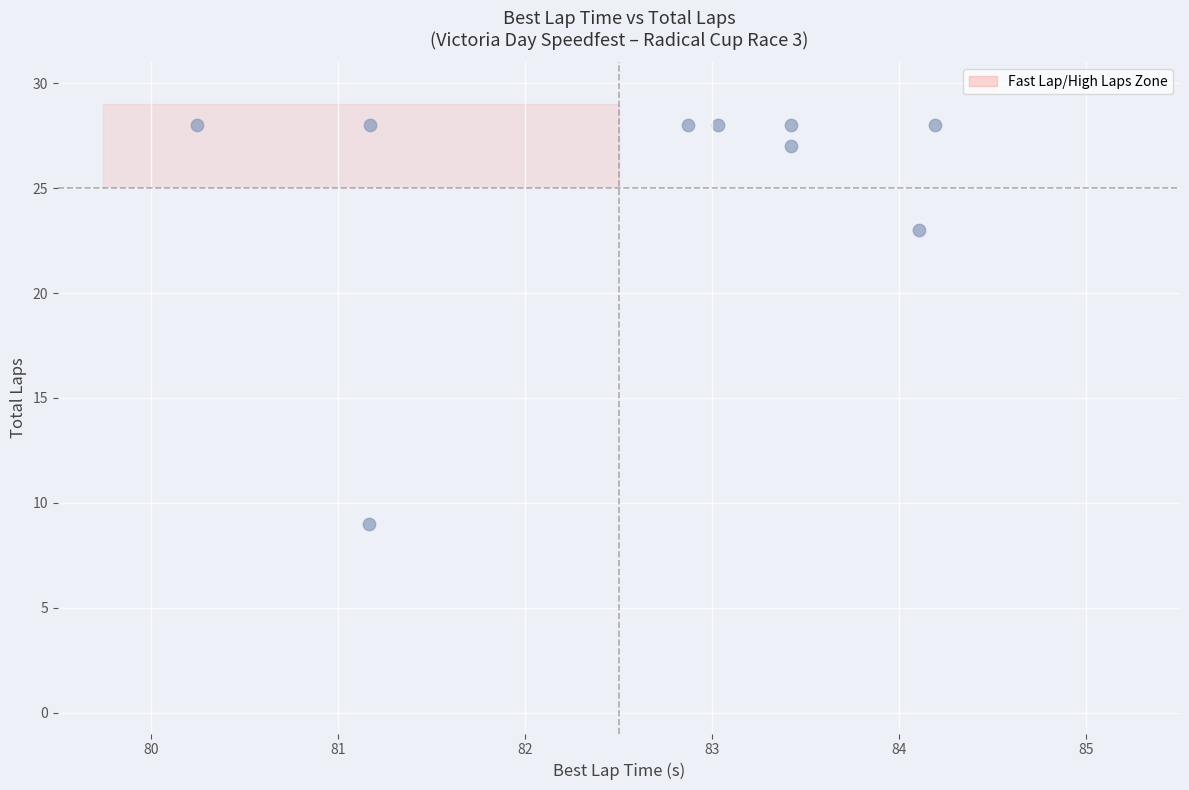

What Y value in the scatter plot is closest to 18?

23